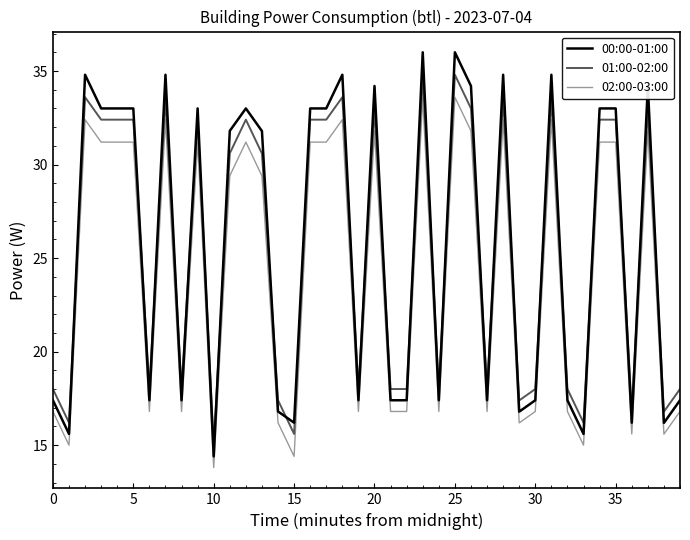

Which series has the widest spread of values?

00:00-01:00